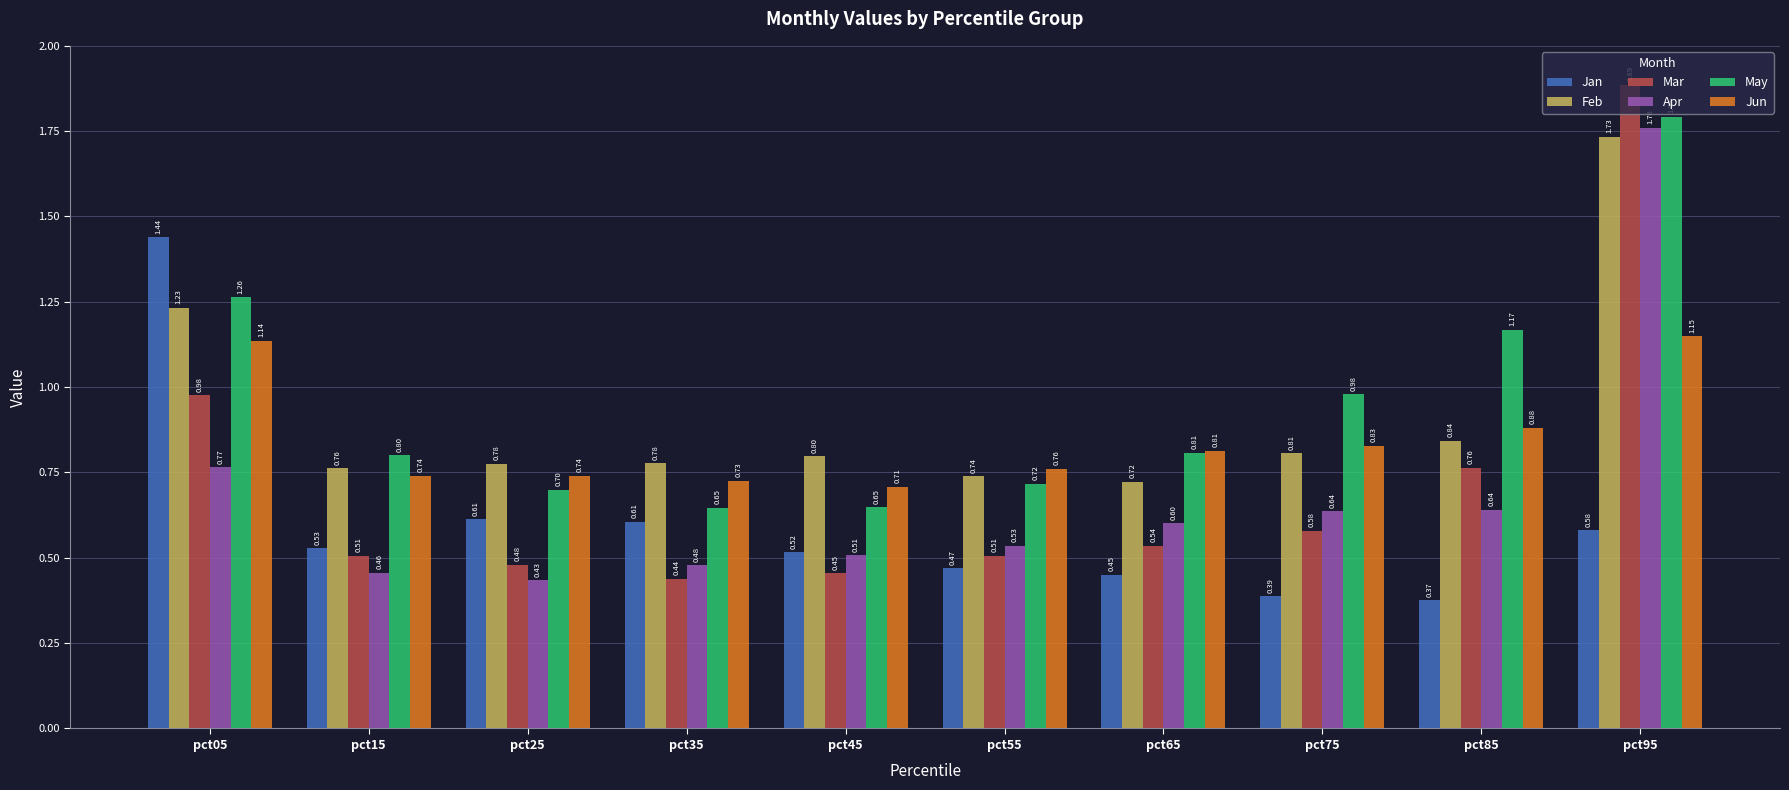

What is the total value across all series at pct25?

3.7